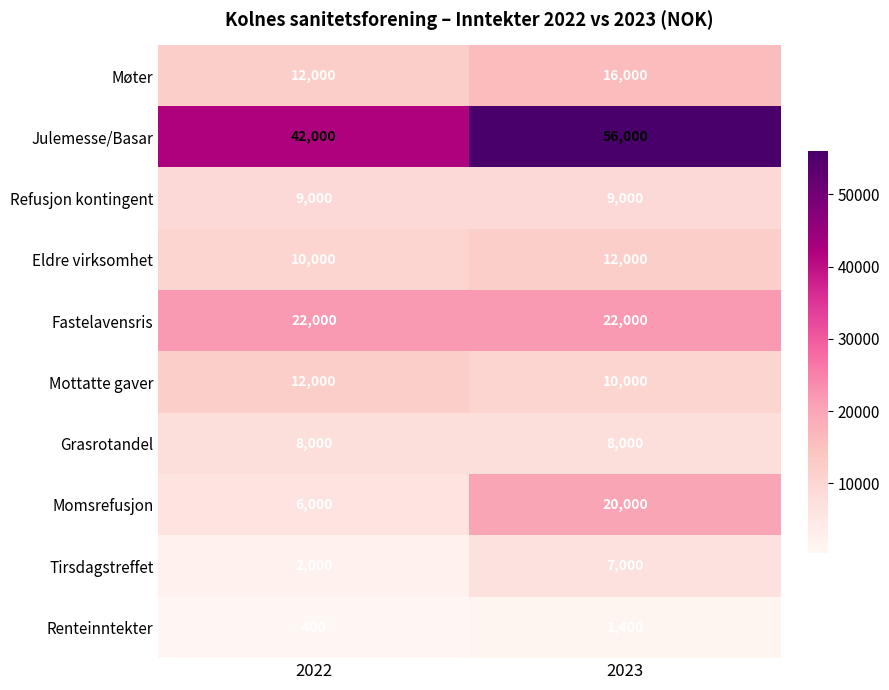

Which series has the largest total across all categories?

Julemesse/Basar